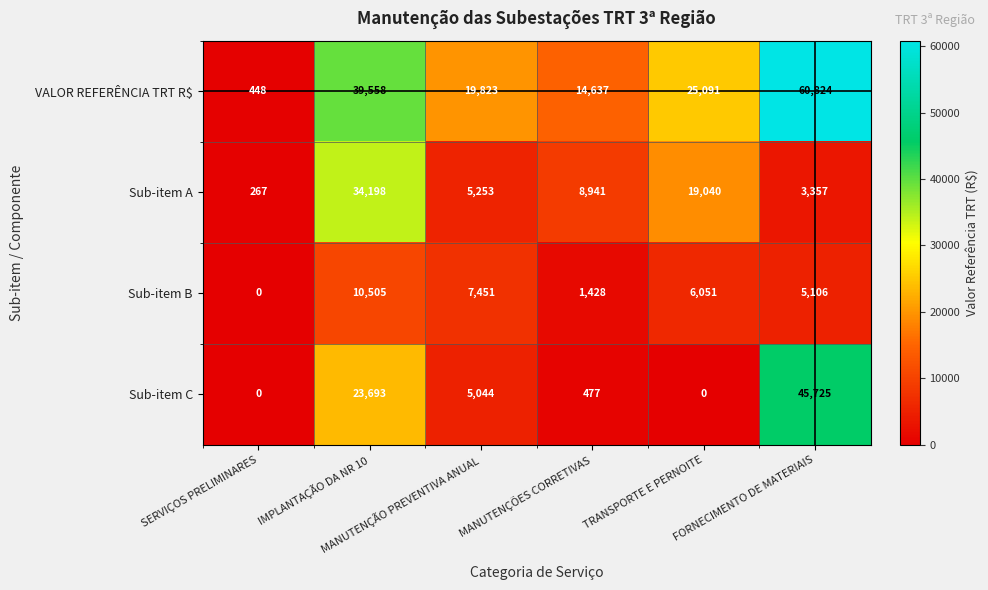

List the series in order of their peak value, lowest first.

Sub-item B, Sub-item A, Sub-item C, VALOR REFERÊNCIA TRT R$